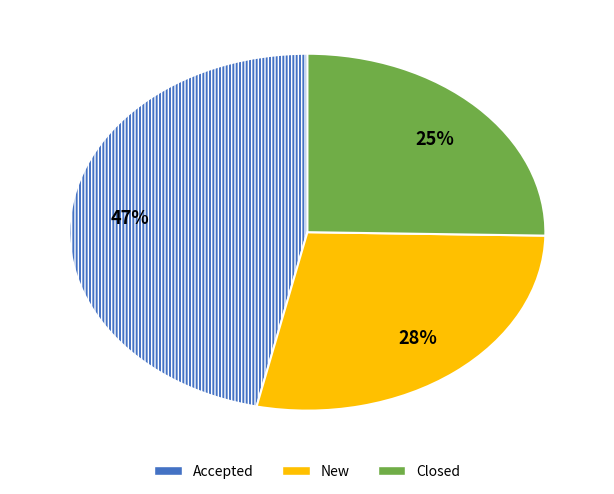

How many slices are in this pie chart?

3